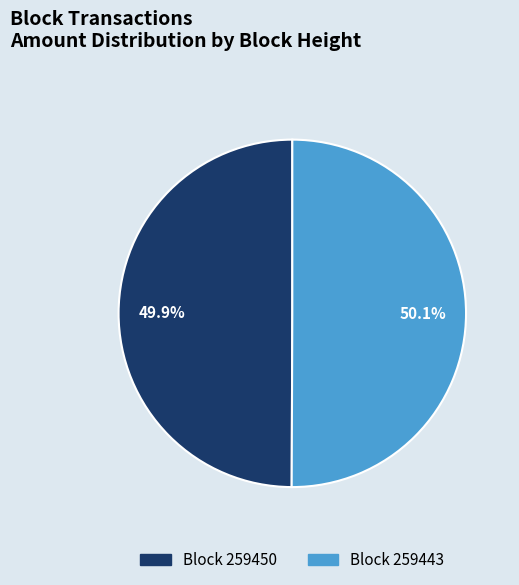

Is the sum of Block 259443 and Block 259450 greater than half?

Yes